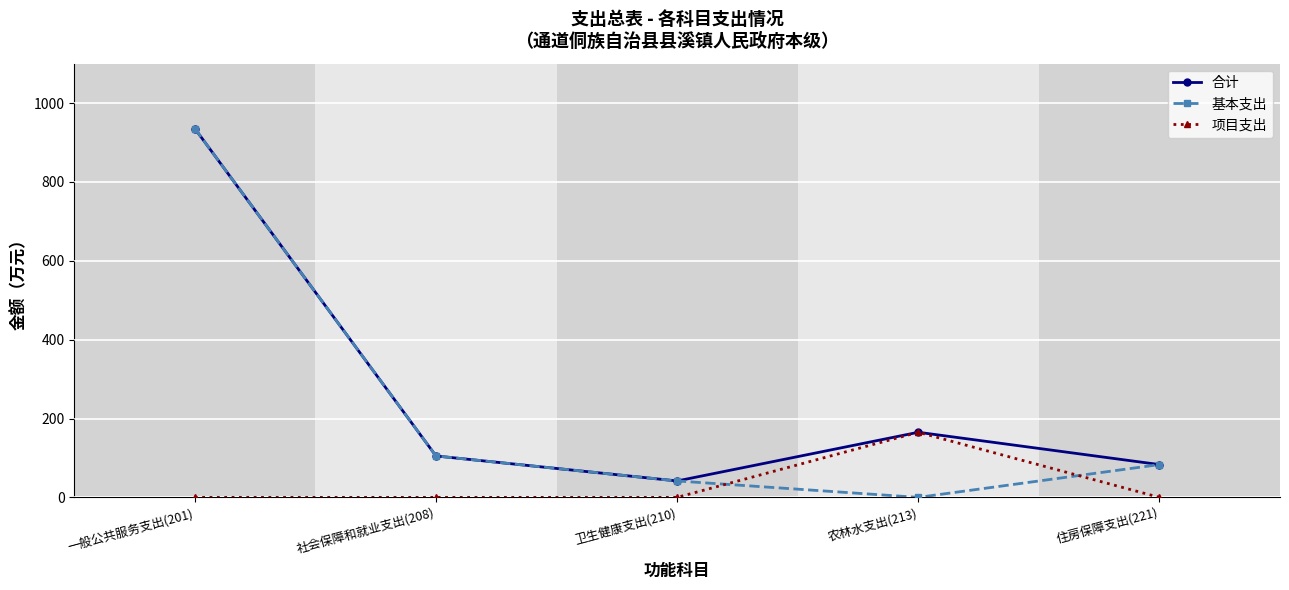

What is the total value across all series at 农林水支出(213)?

330.3